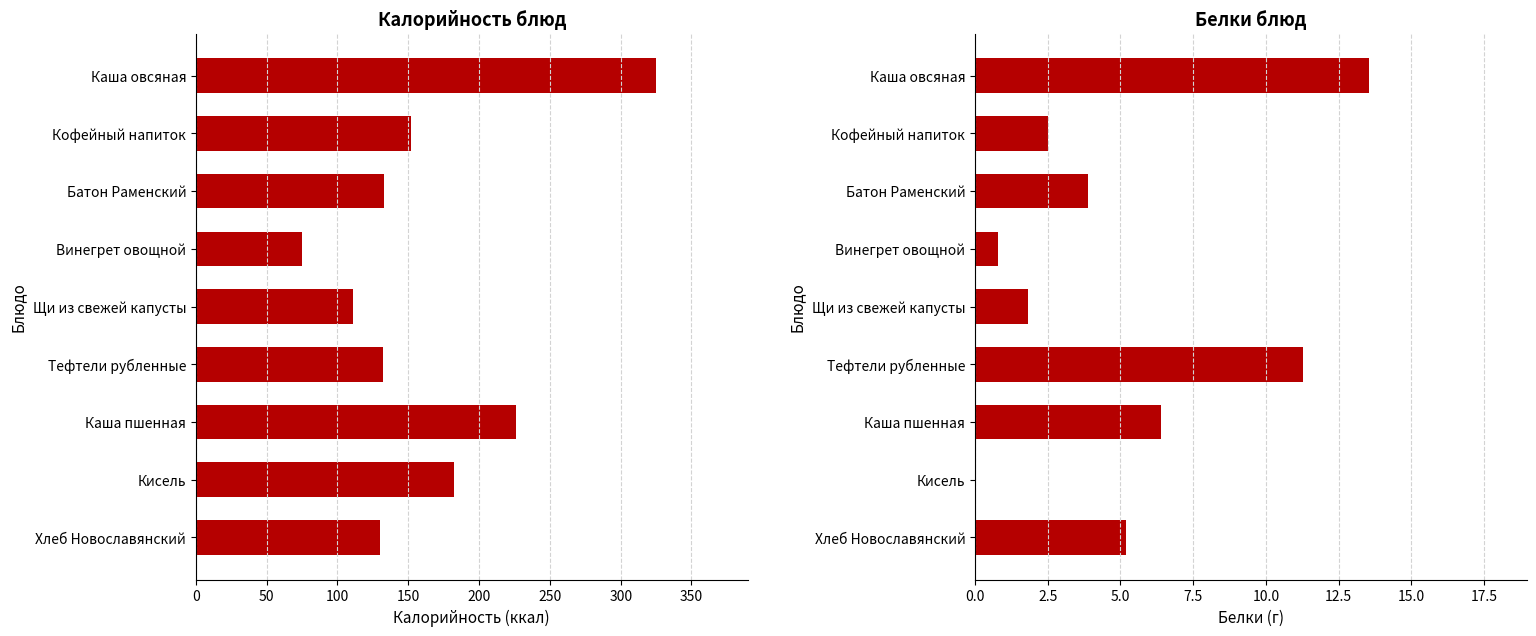

Which series changed the most between 50 and 300?

Калорийность